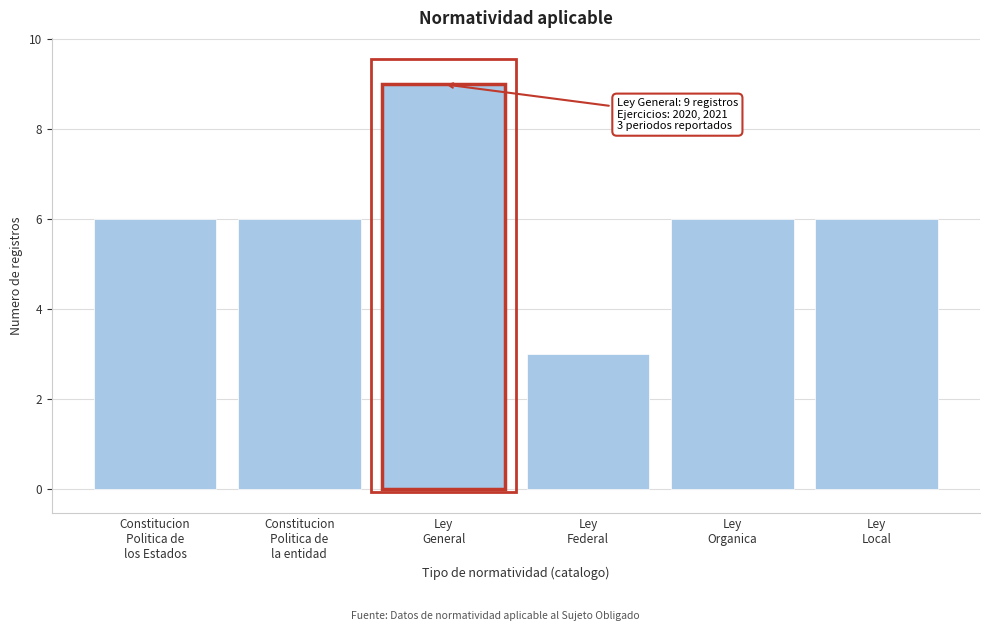

Reading left to right, what are all the values shown in this chart?

6	6	9	3	6	6